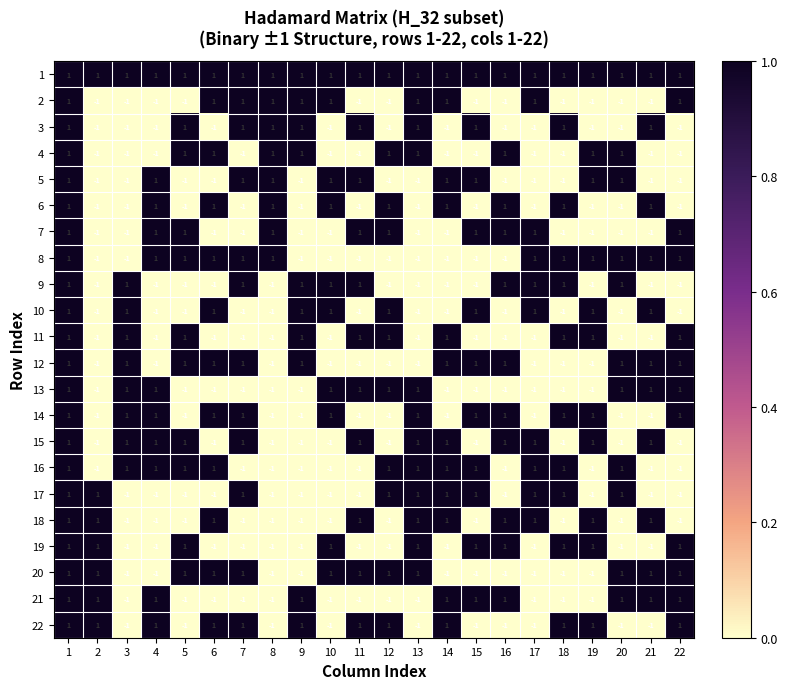

At how many categories does at least one series exceed 0?

22